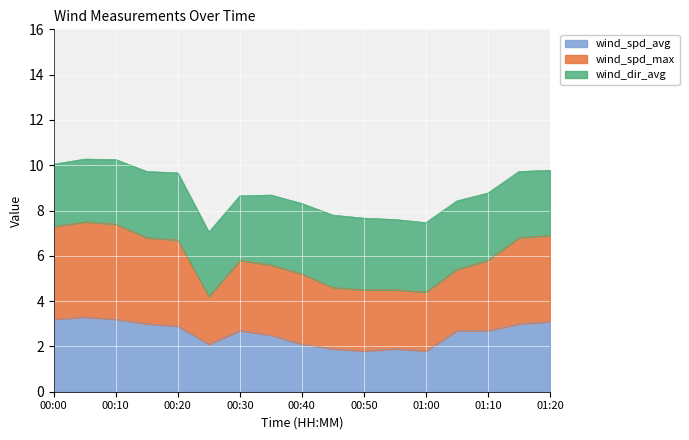

Between 00:15 and 00:25, which series saw the biggest shift?

wind_spd_max